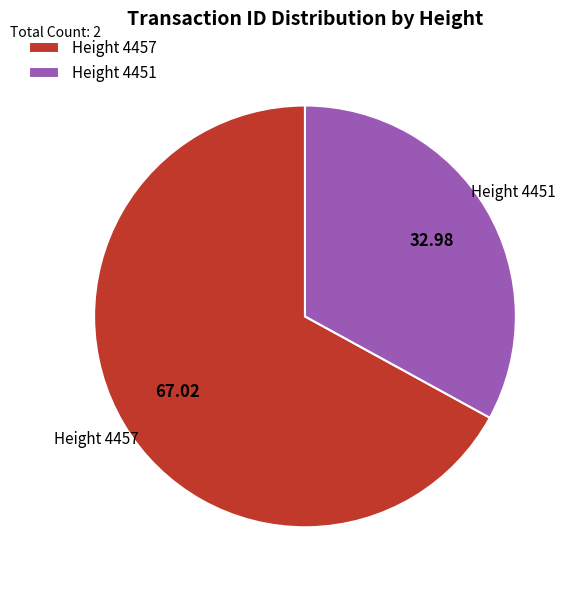

Rank the categories by value from highest to lowest.

Height 4457, Height 4451